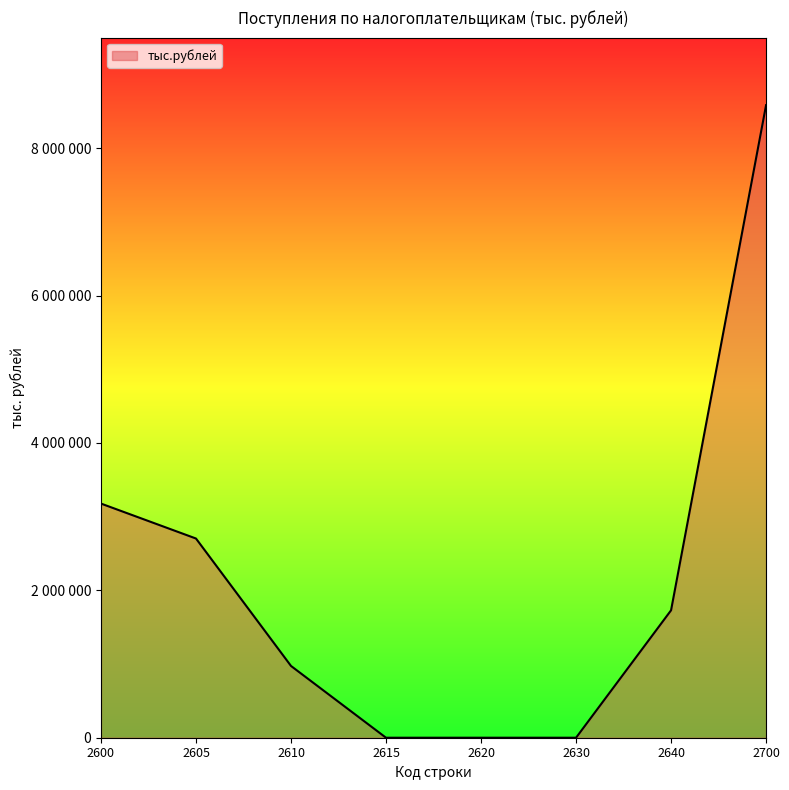

Is this an area chart (filled region under the line)?

Yes